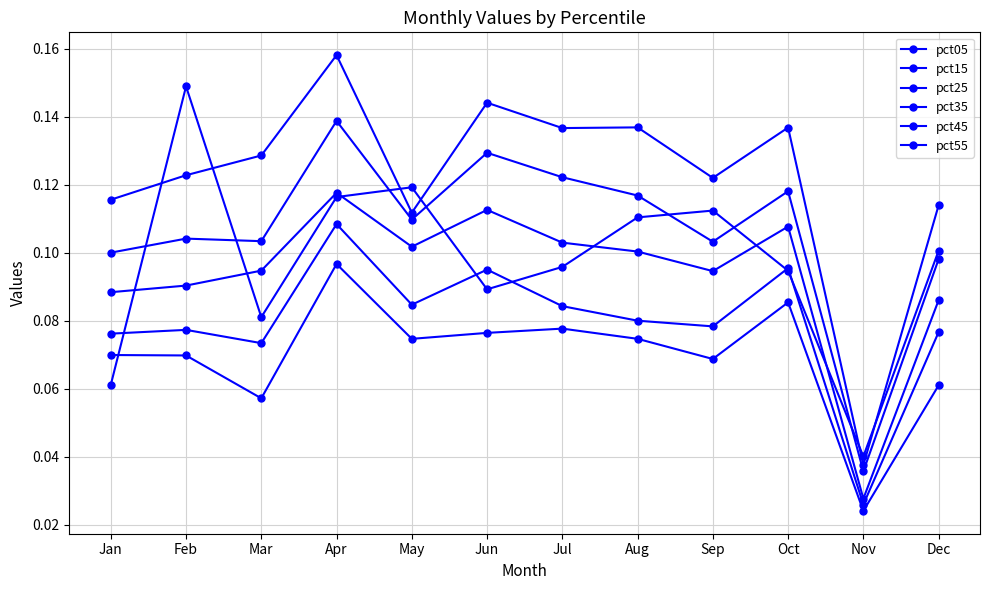

Is it true that pct35 equals 0.1 at Aug?

True